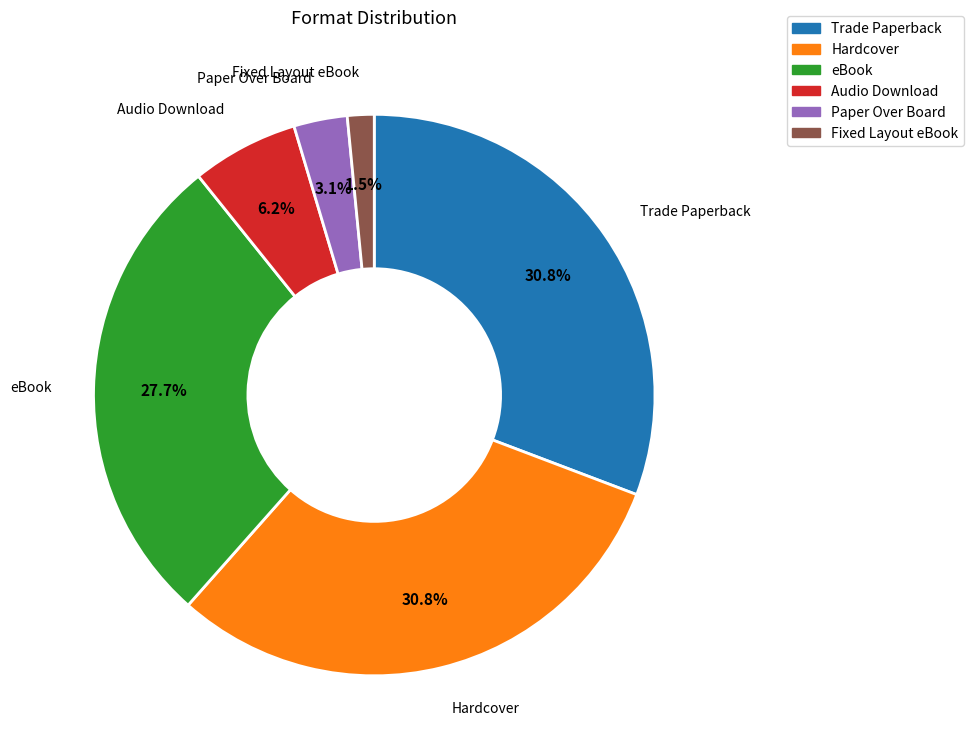

How many slices are in this pie chart?

6